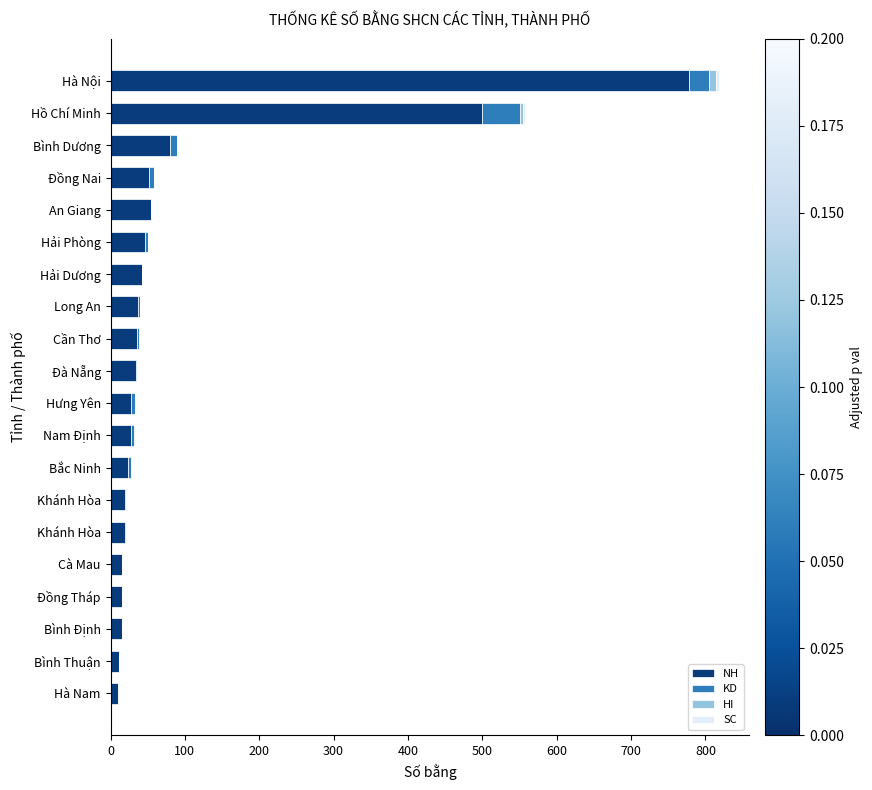

Count the number of data series in this chart.

4